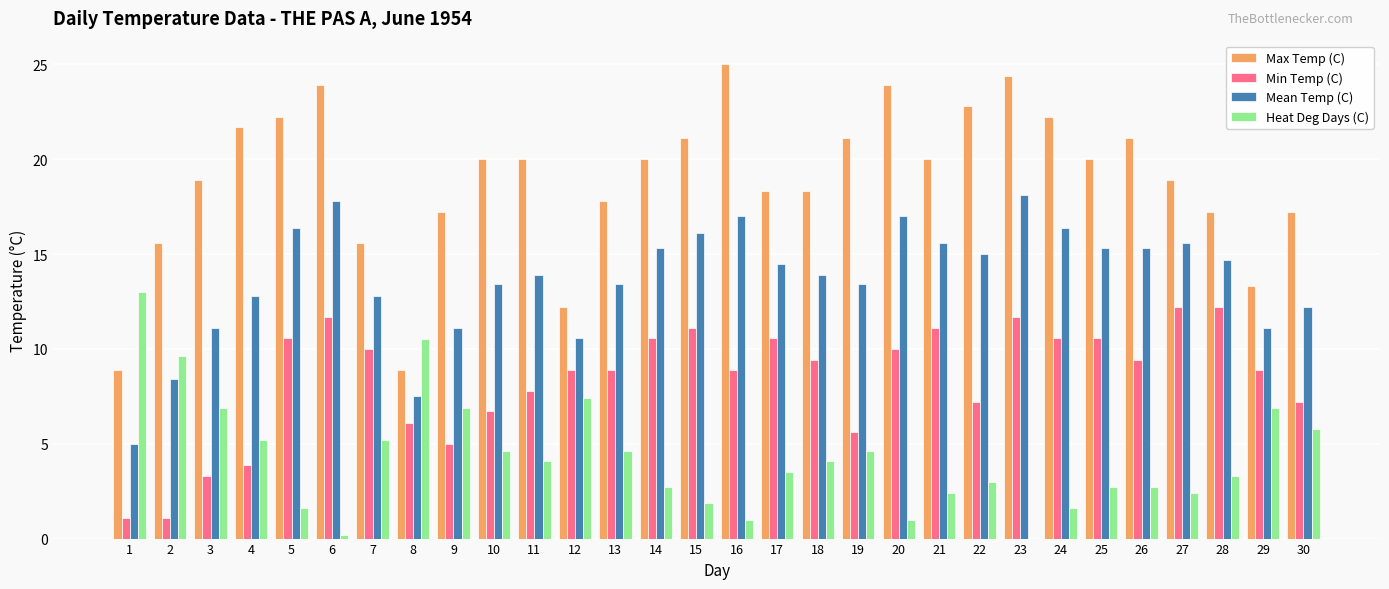

Which series has the largest total across all categories?

Max Temp (C)